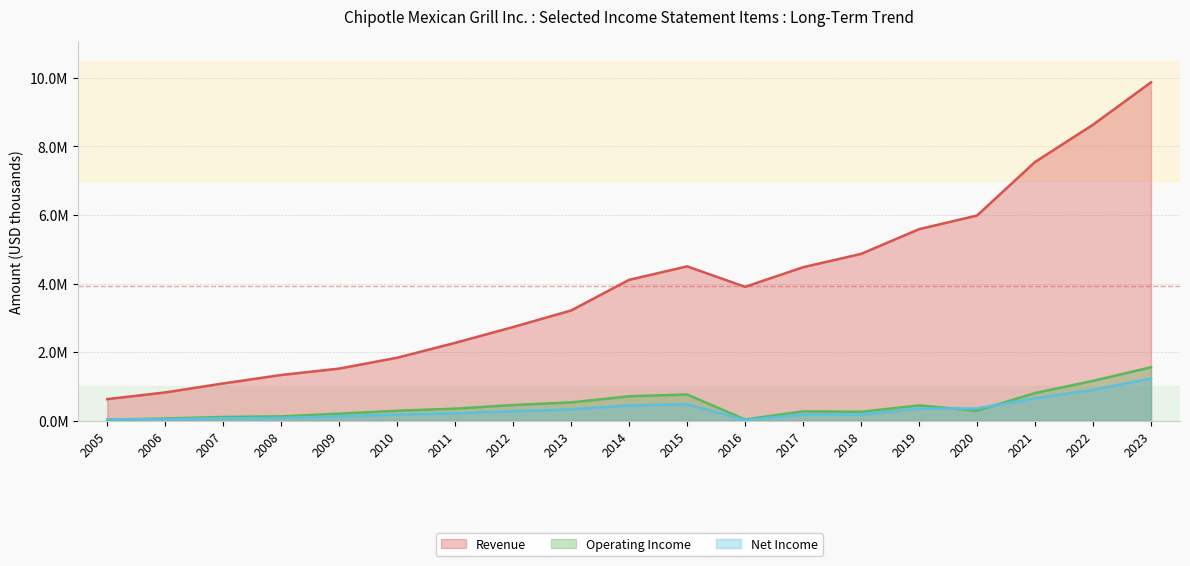

True or false: Operating Income has a value of 1160403 at 2022.

True